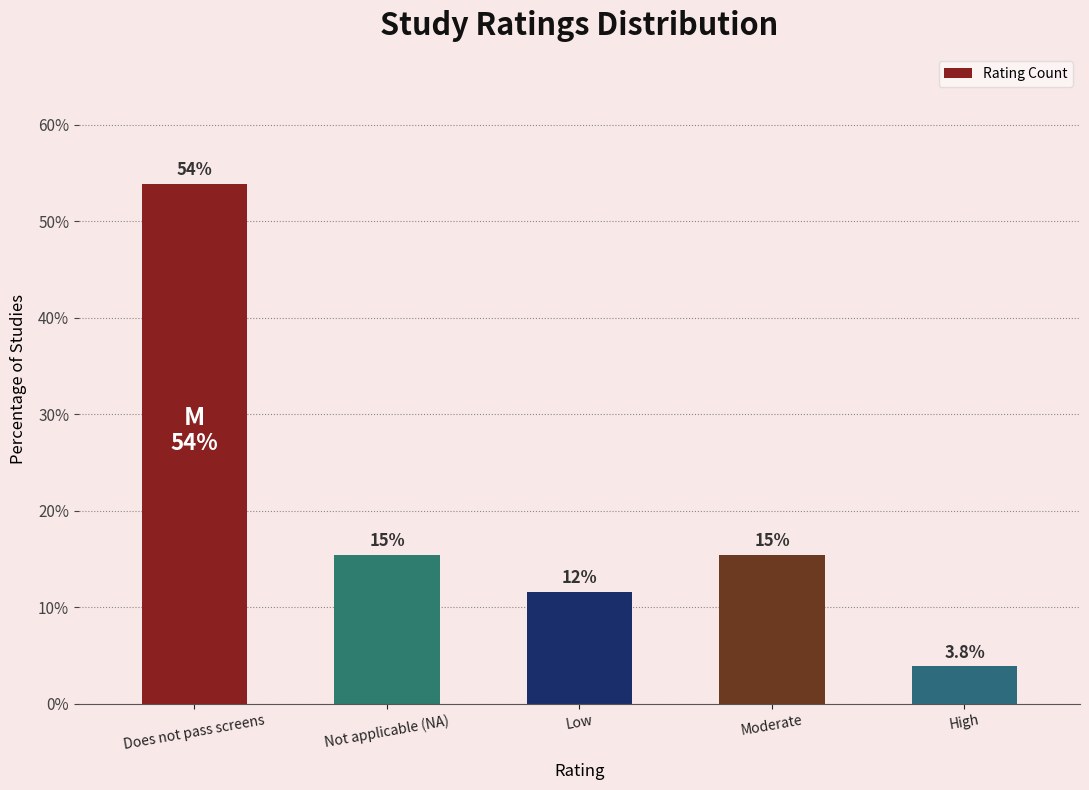

Is it true that the value at Low is 11.5?

True